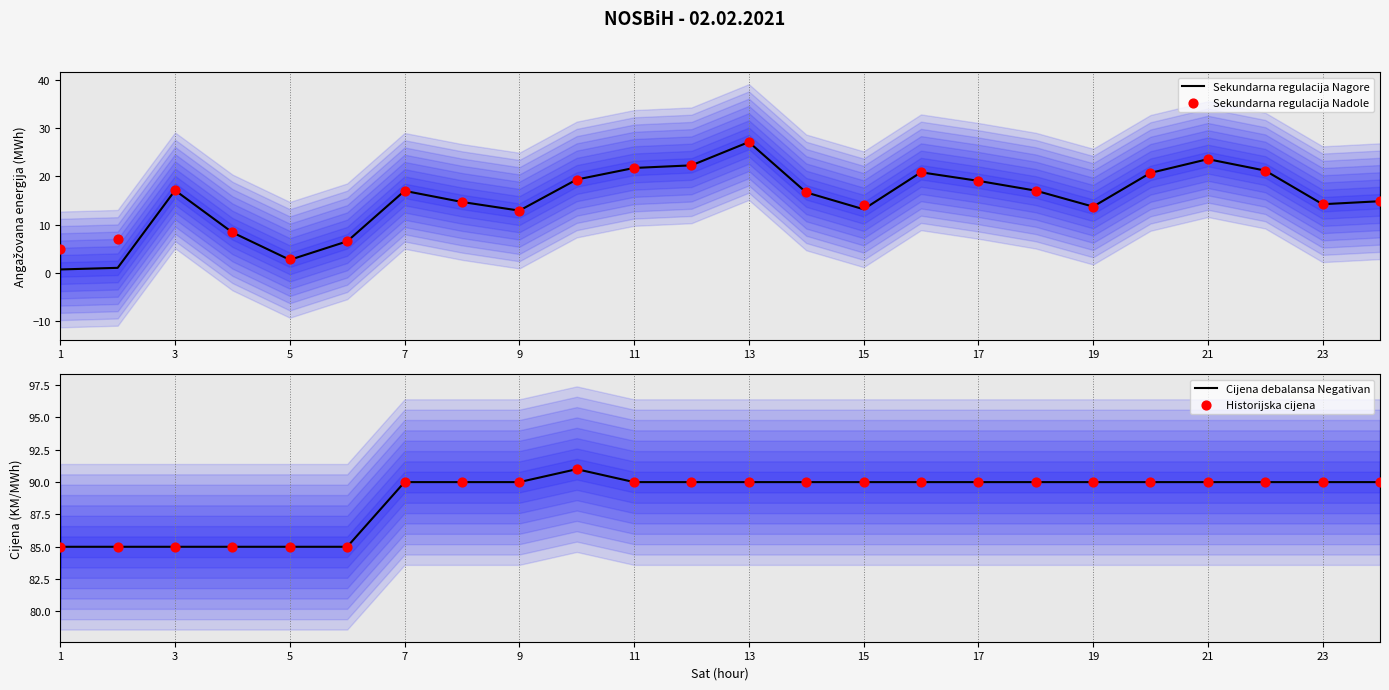

Which series contains the highest Y value?

Cijena debalansa Negativan